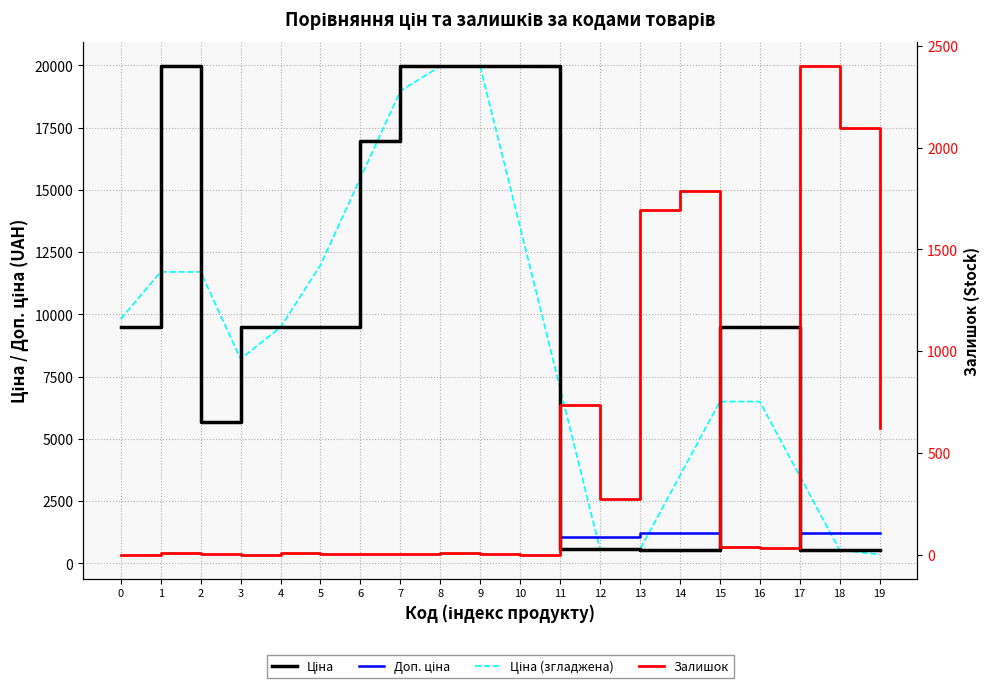

Which category has the highest value in the Ціна series?

1